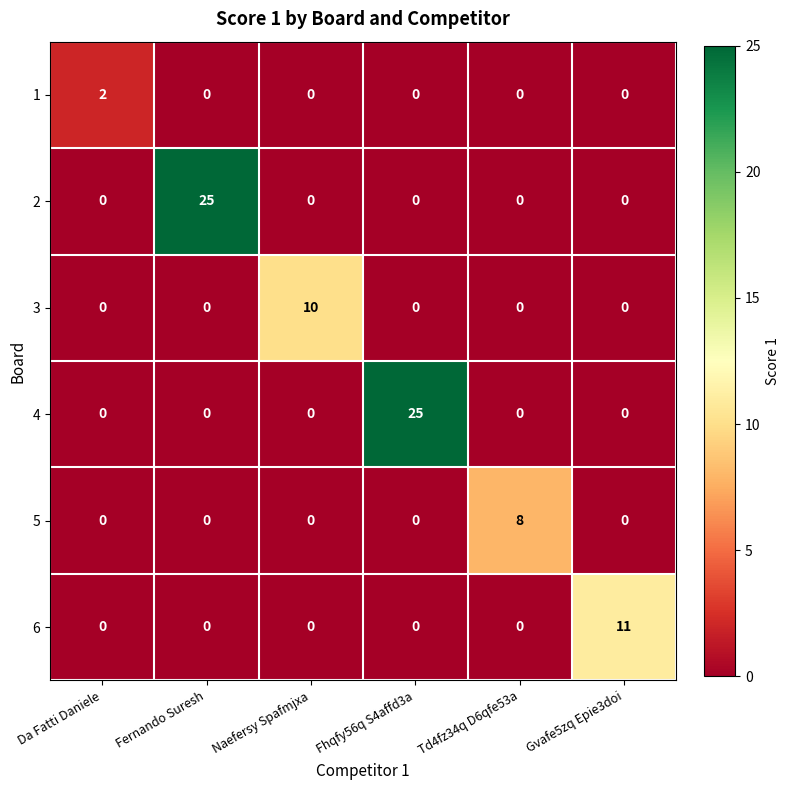

How many 3 values are between 0 and 1?

5